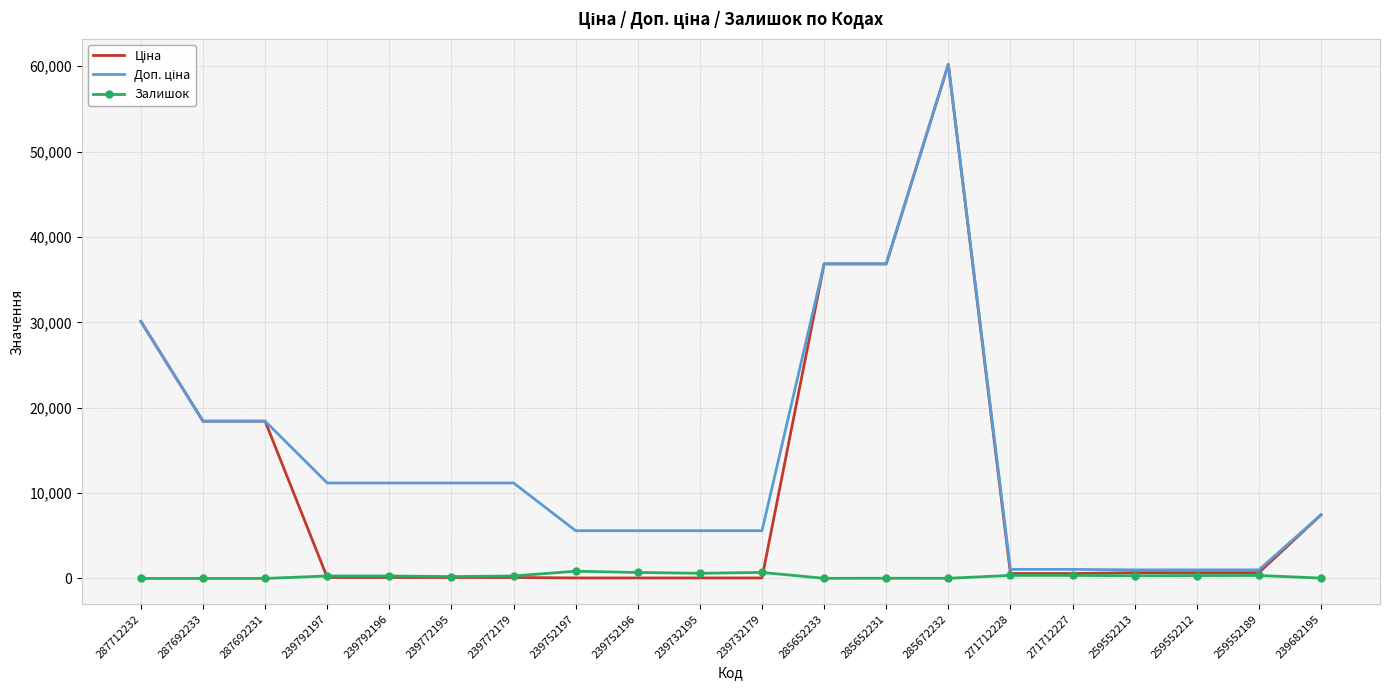

What is the greatest value displayed?

60205.6